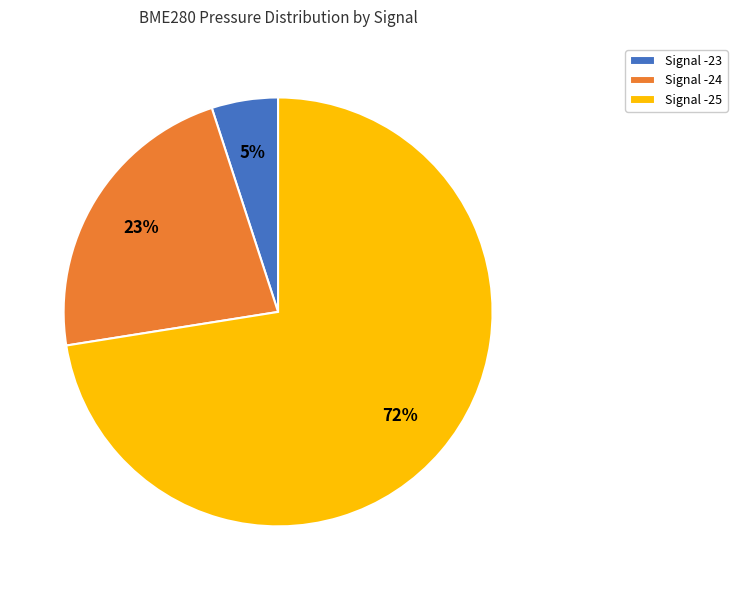

What is the ratio of the value at Signal -24 to the value at Signal -25?

0.3